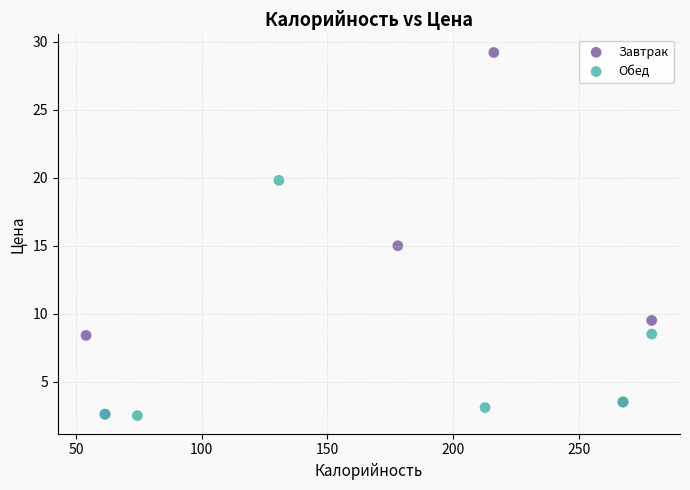

Which series contains the highest Y value?

Завтрак